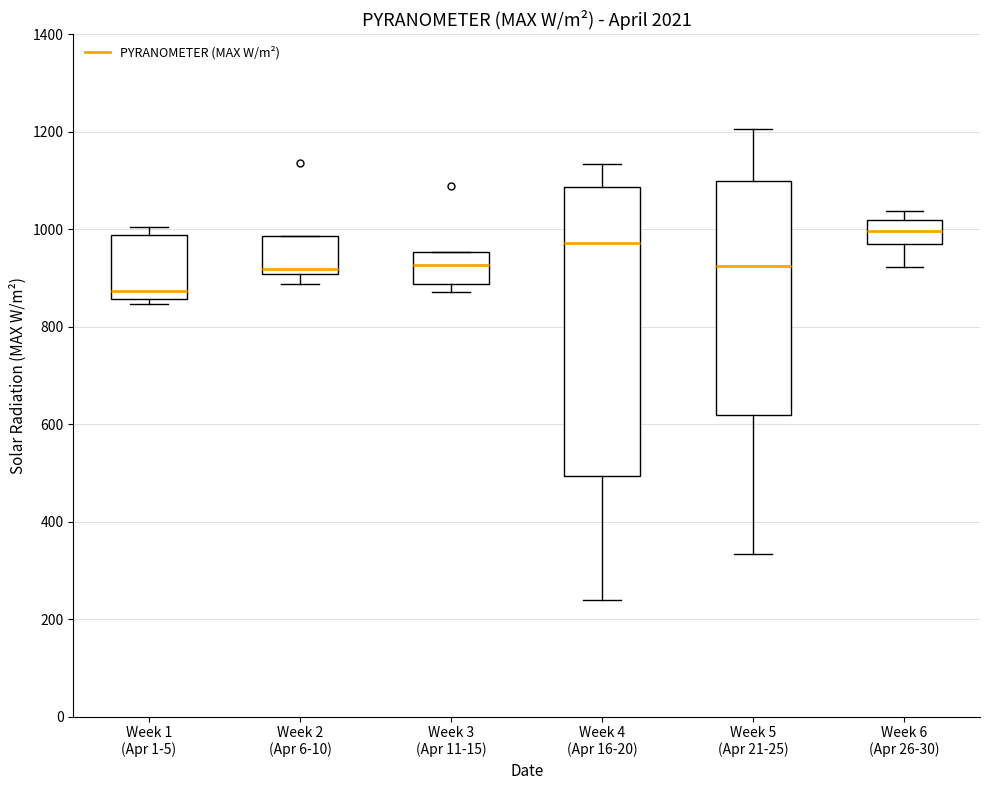

Which box has the highest median line?

Week 6 (Apr 26-30)